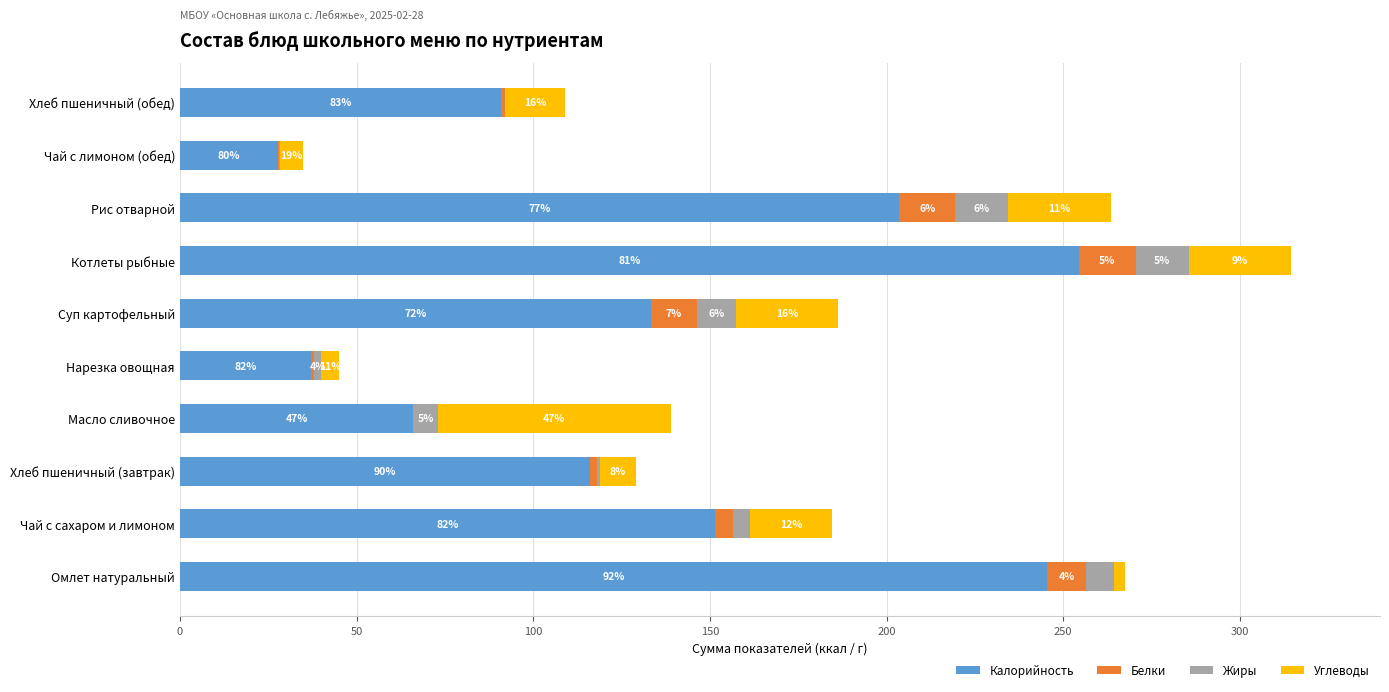

What are all the series names shown in the legend?

Калорийность, Белки, Жиры, Углеводы